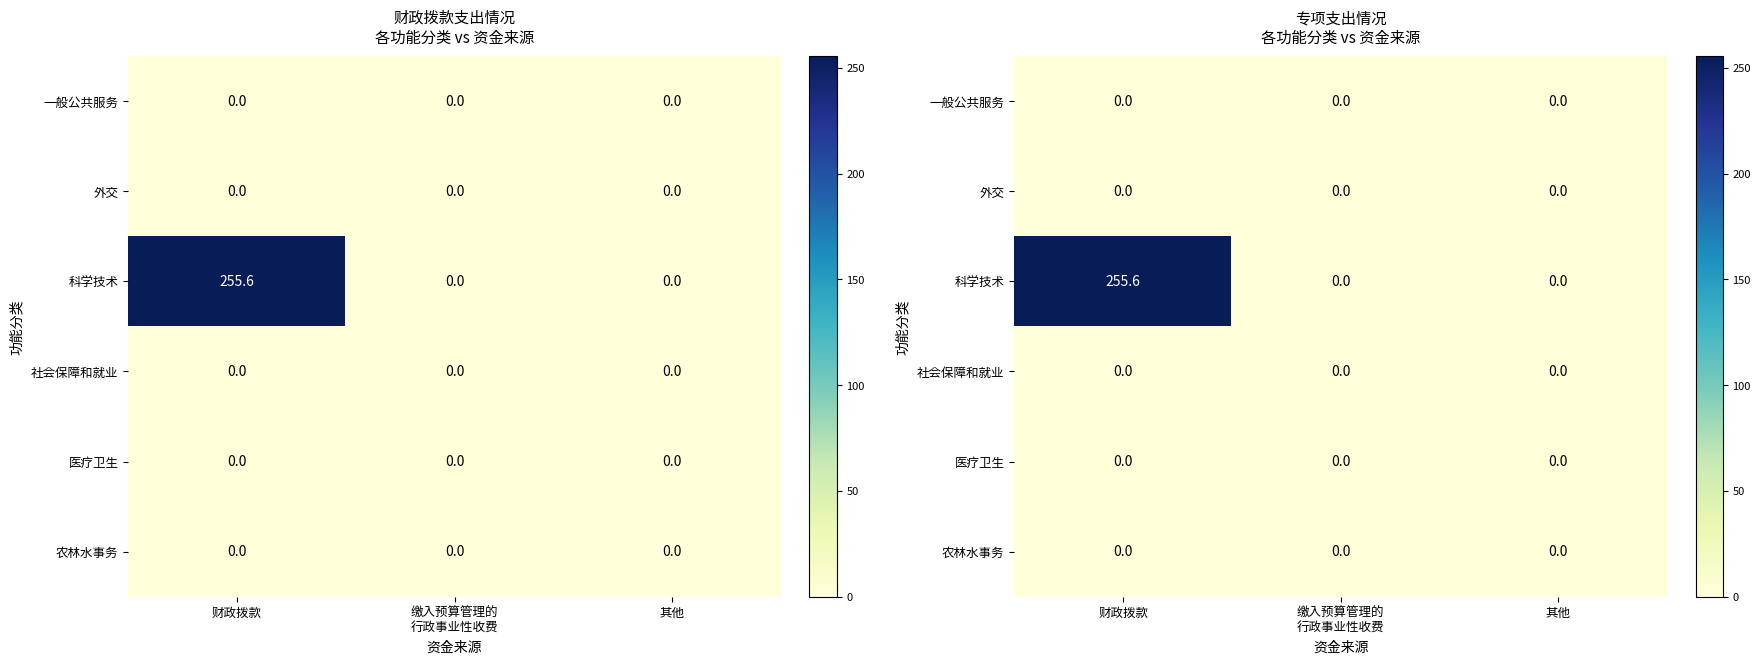

Count the number of categories in the chart.

3